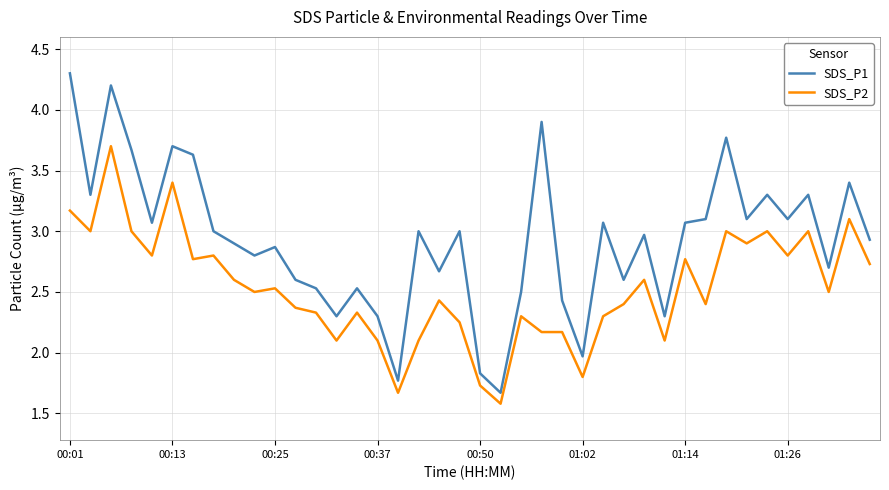

What is the difference between the second highest and minimum values in the SDS_P1 series?

2.5